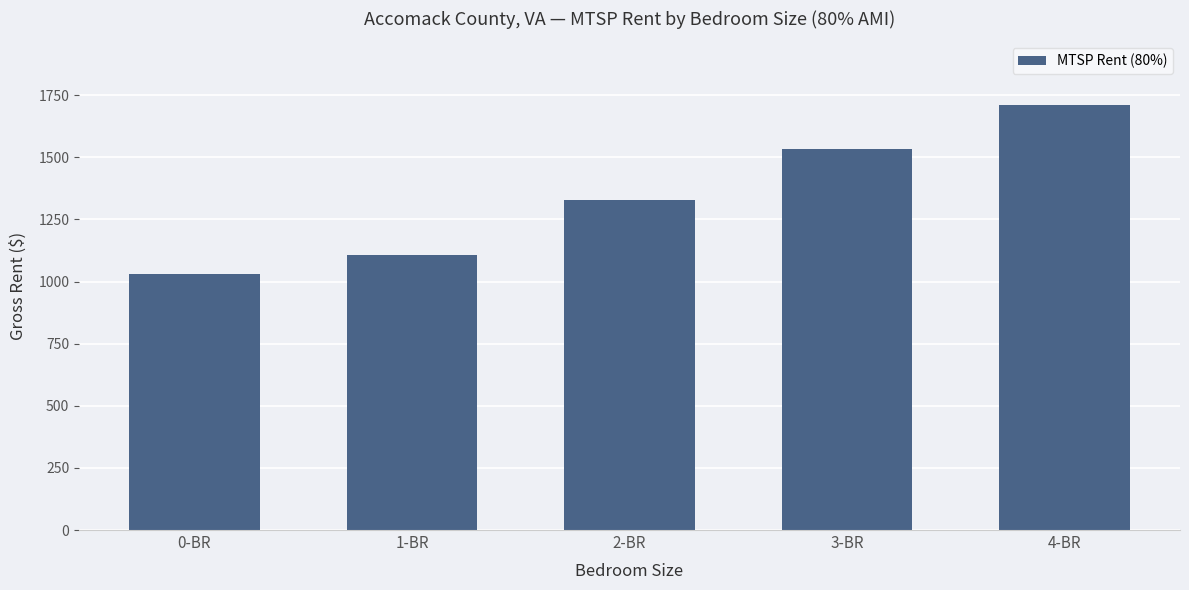

What is the value of the 4th bar from the left?

1533